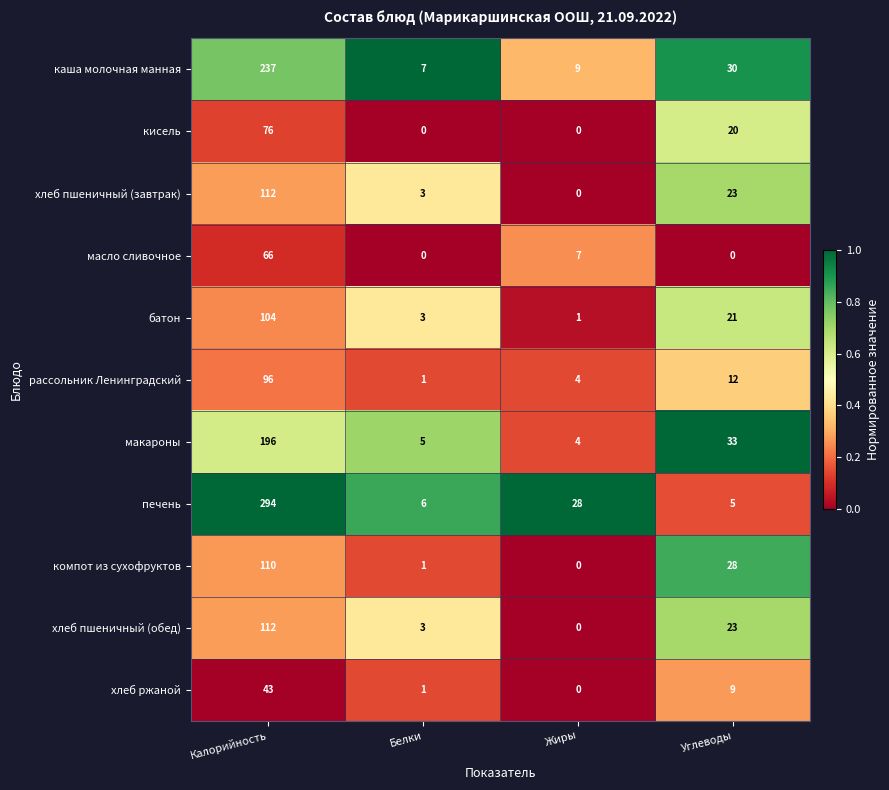

How many distinct data groups are displayed?

11